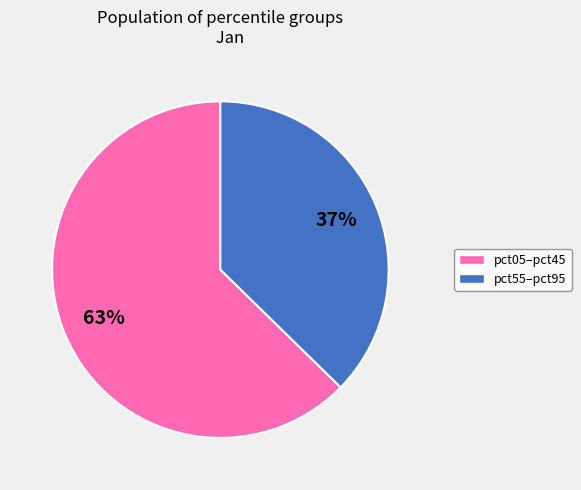

To the nearest percent, what is the average slice percentage?

50%